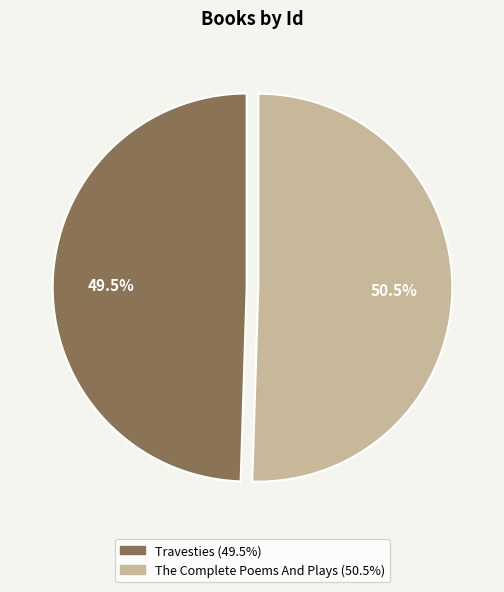

Count the number of slices in the pie.

2